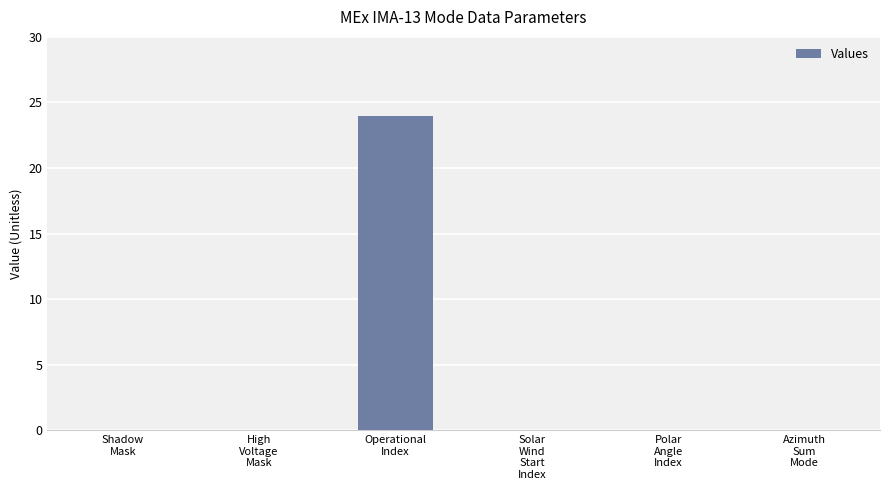

The value at Operational
Index is 24. True or false?

True